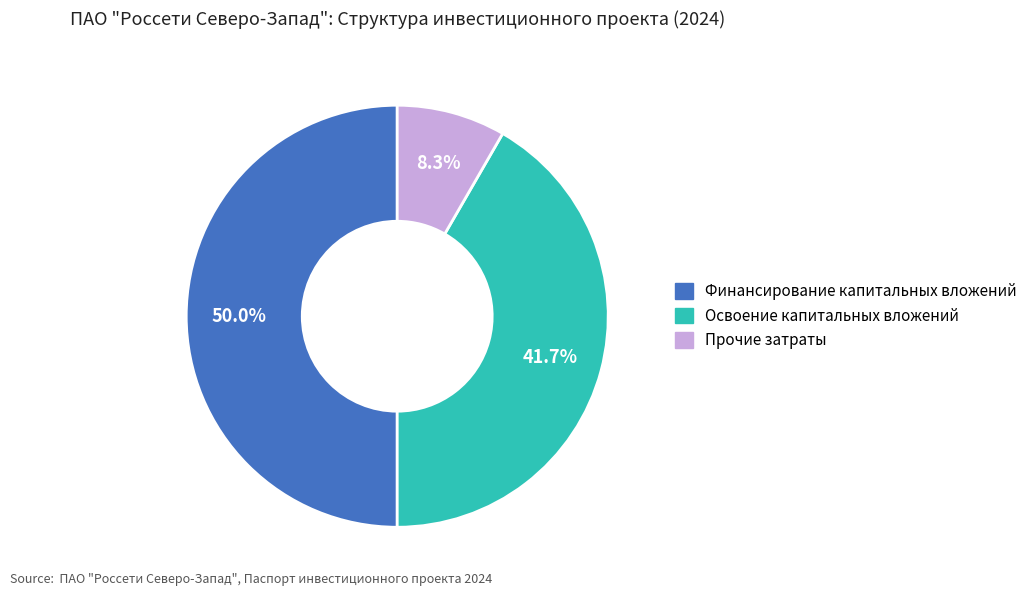

Which has a higher value, Прочие затраты or Освоение капитальных вложений?

Освоение капитальных вложений